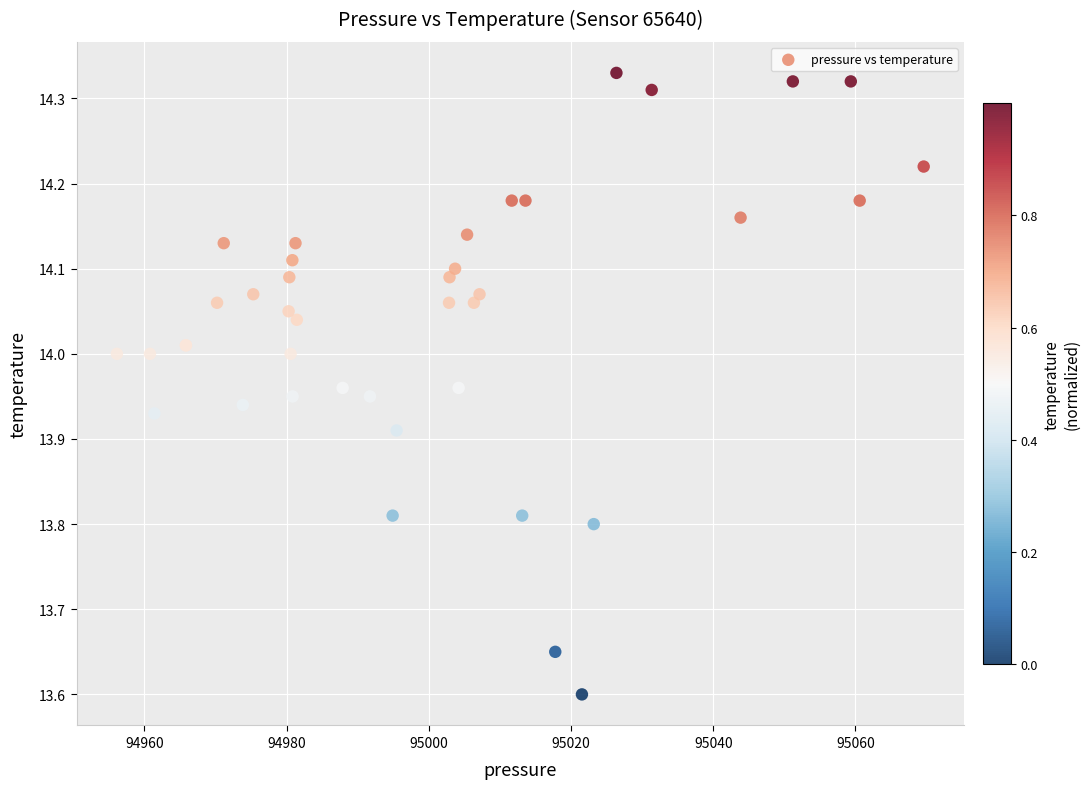

What Y value in the scatter plot is closest to 13?

13.6